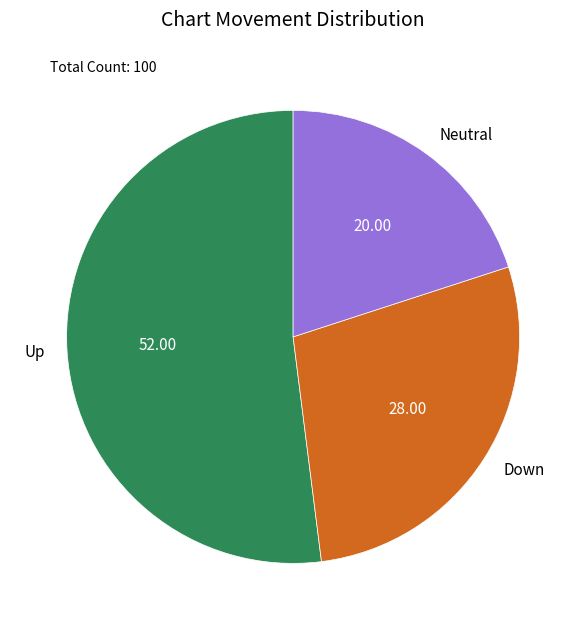

Combined, do Neutral and Up account for over 50%?

Yes